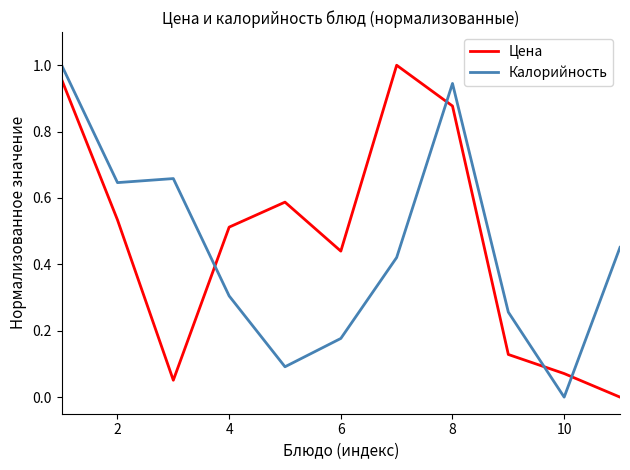

True or false: Цена and Калорийность cross at least once.

True